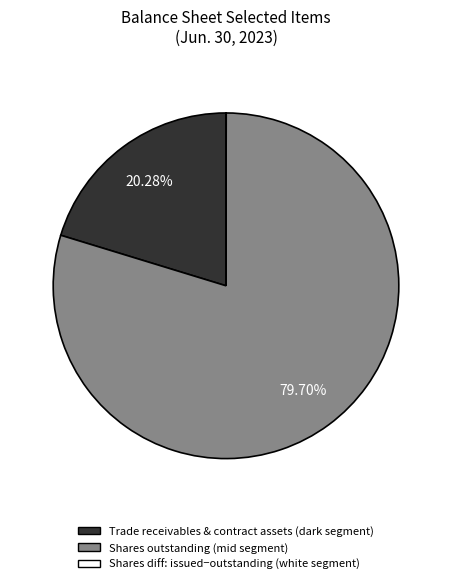

Which slice is the smallest?

Trade receivables and contract assets